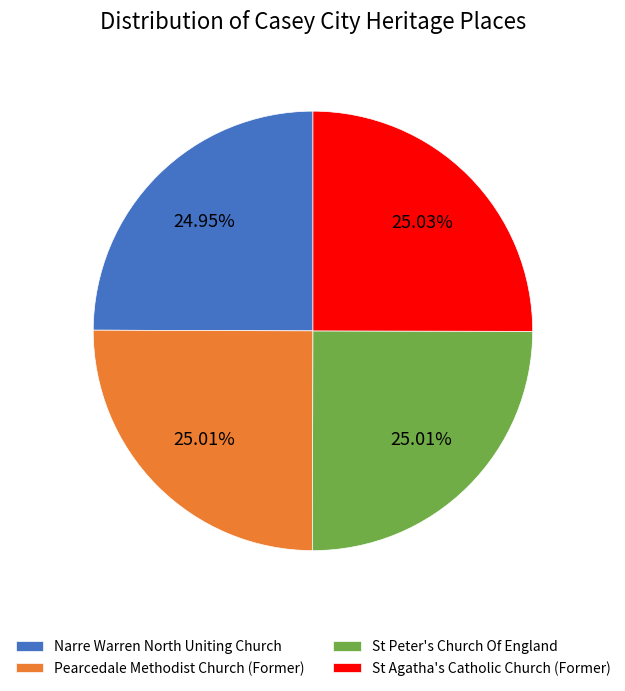

How many segments does this pie chart have?

4